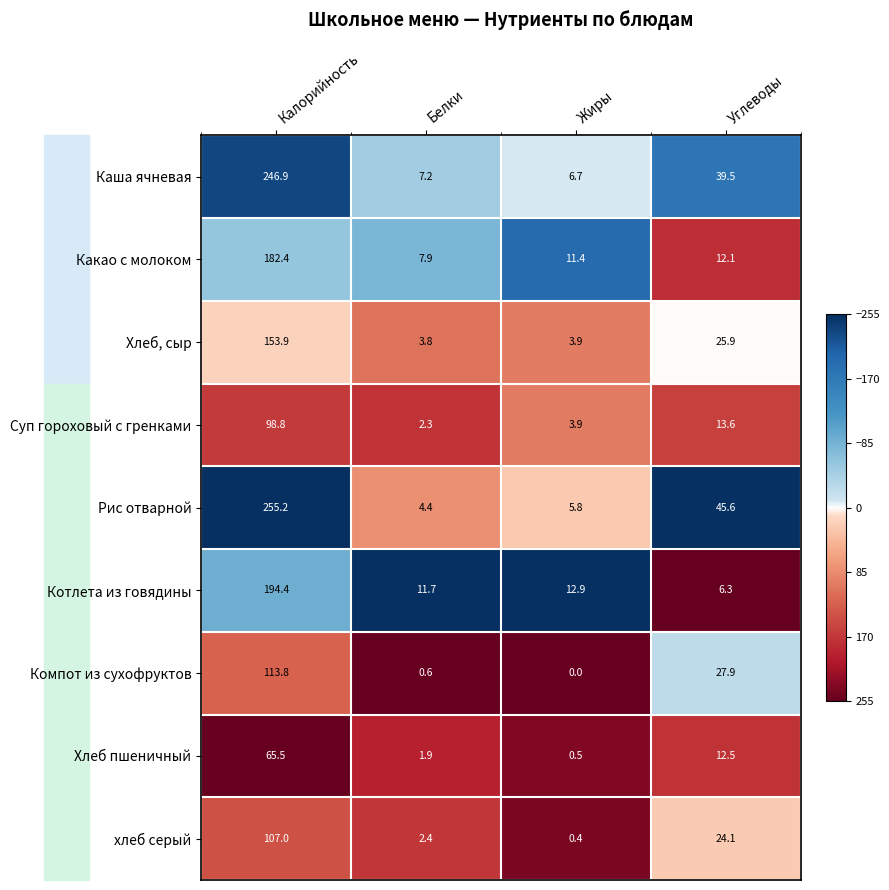

True or false: Хлеб пшеничный has a value of 85.4 at Калорийность.

False